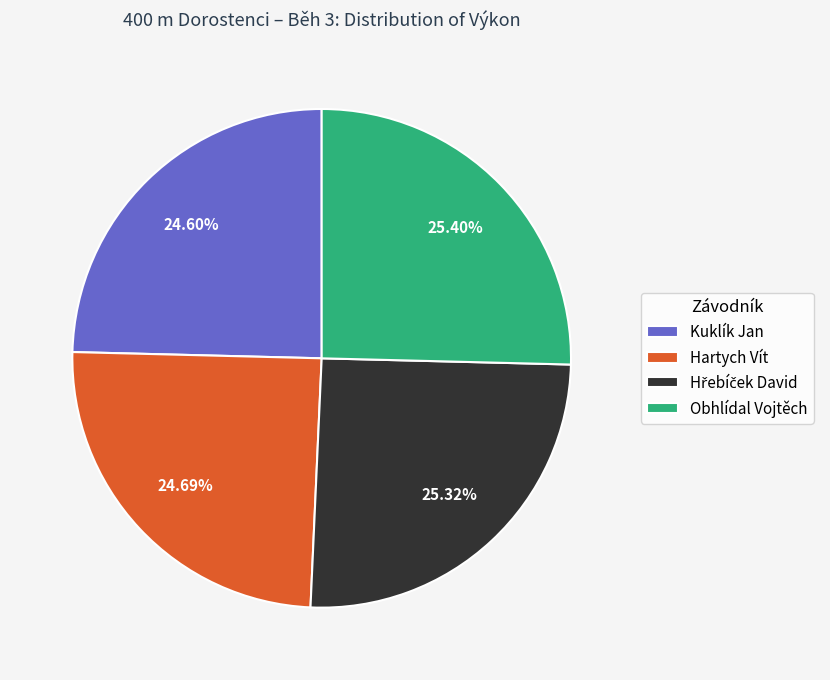

Is there a majority slice in this chart?

No